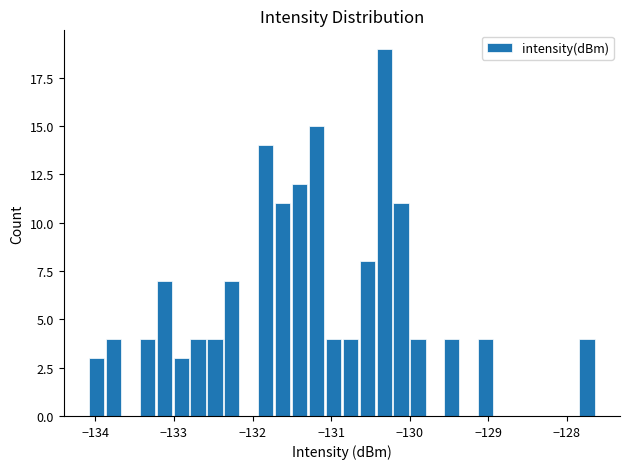

Read against the x-axis, roughly where is the centre of the tallest bar?

-130.3